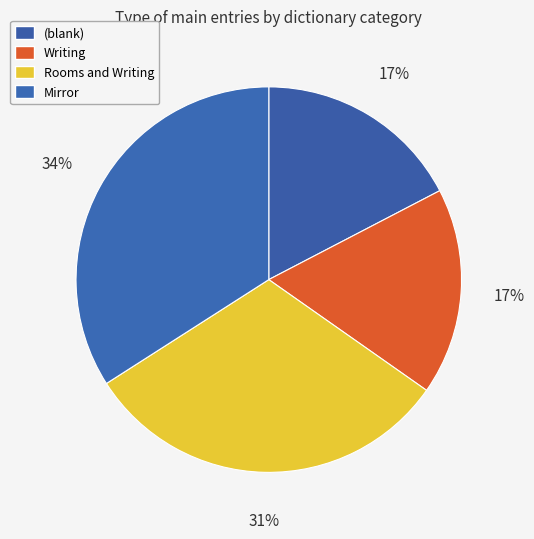

Which category has the smallest portion of the pie?

(blank)